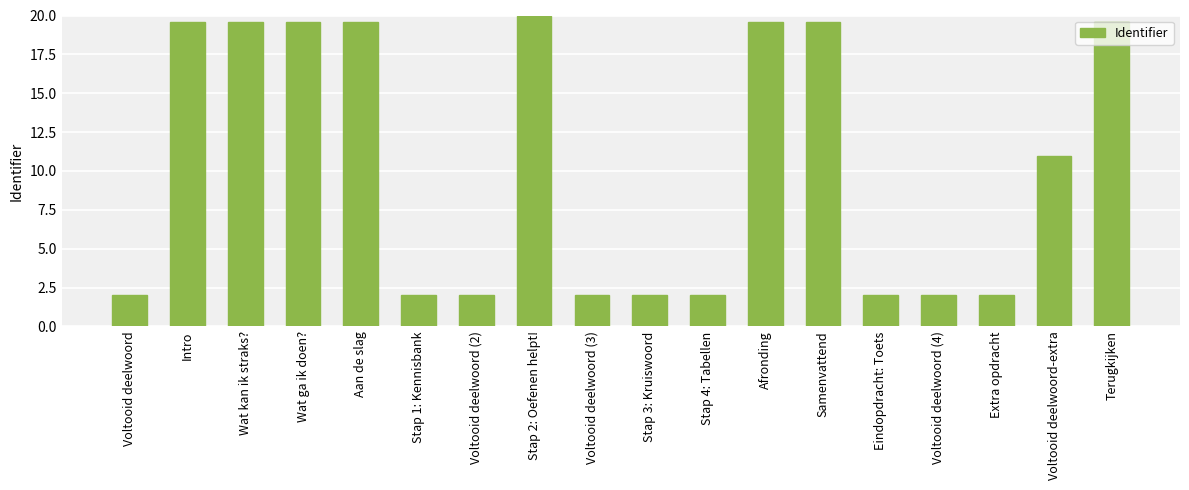

Is it true that the value at Voltooid deelwoord (3) is 2.0?

True